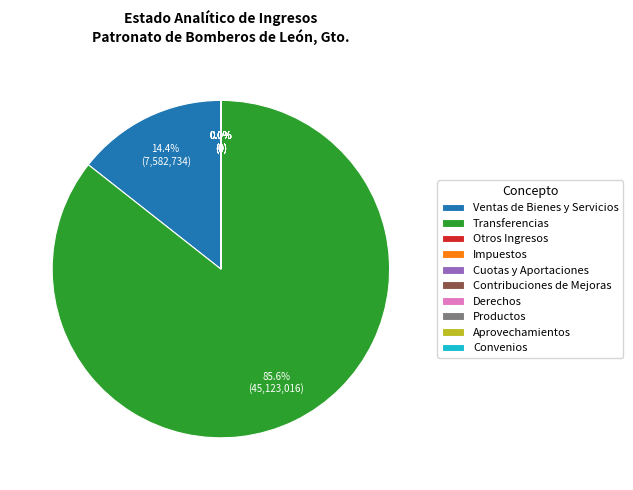

Does any single category account for the majority?

Yes